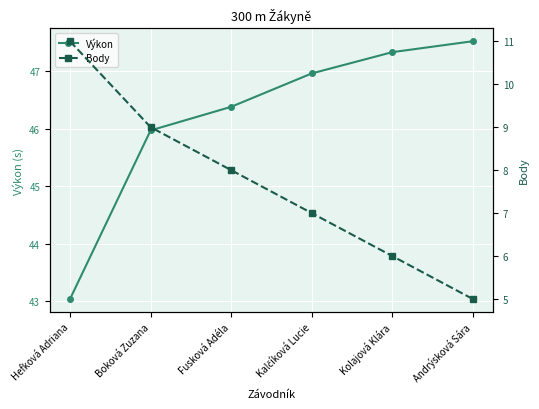

True or false: Body and Výkon cross at least once.

False